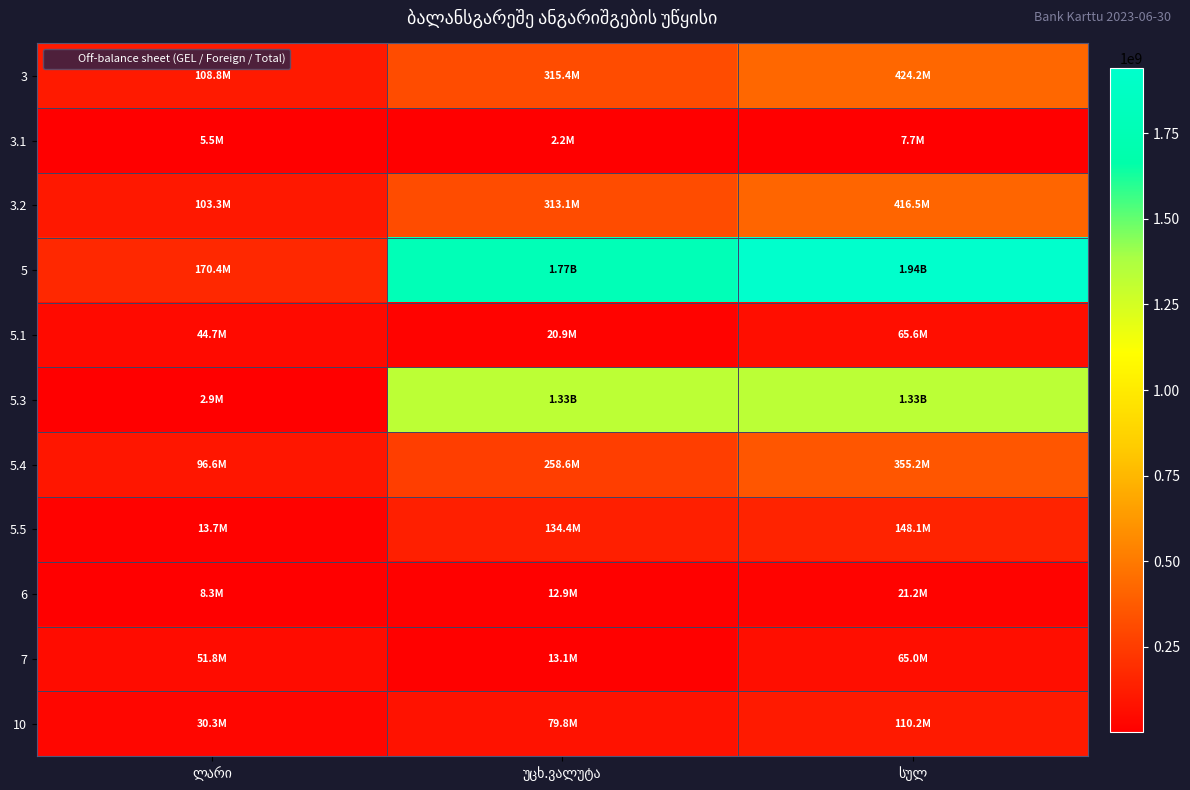

List the labels in order of 5.1 value, smallest first.

უცხ.ვალუტა, ლარი, სულ